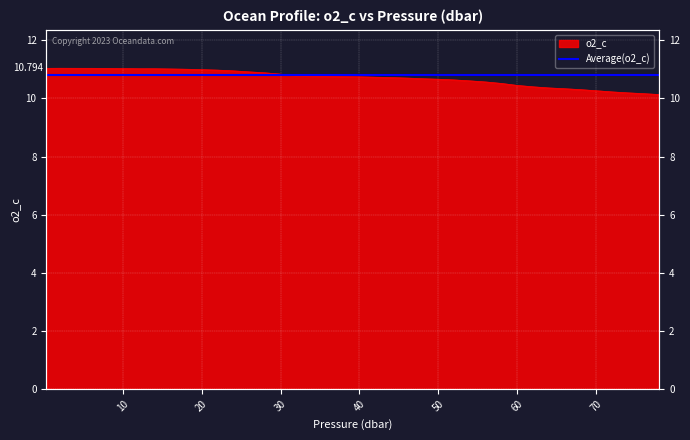

What is the ratio of the value at 46.0 to the value at 0.3?

1.0